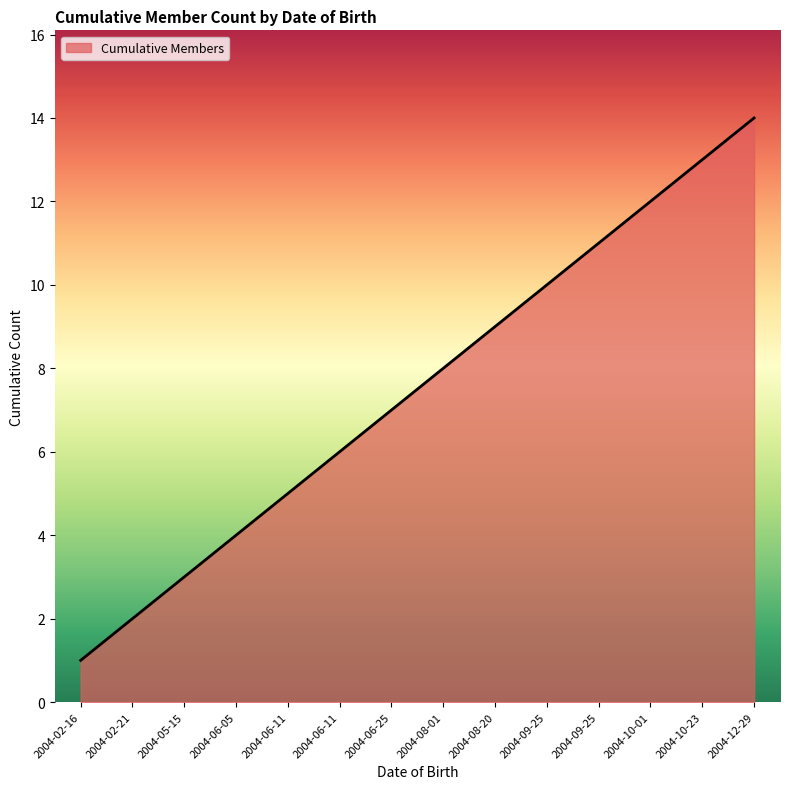

Does the chart have visible grid lines?

No